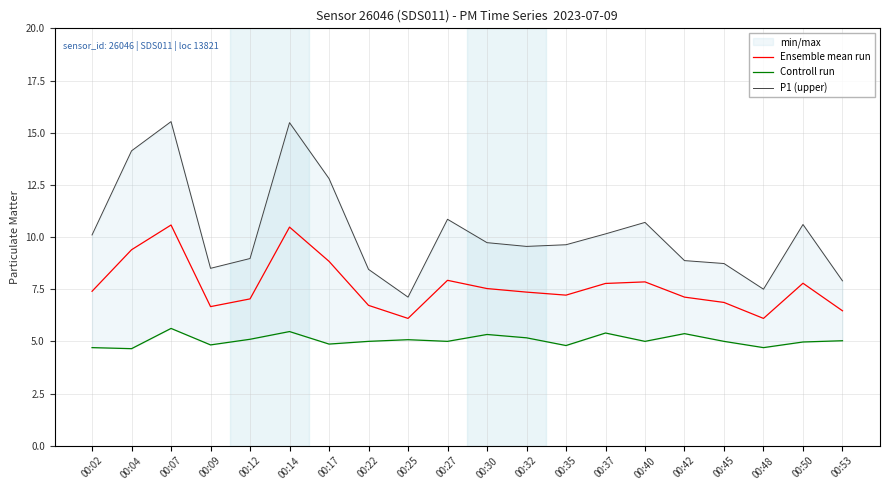

True or false: Ensemble mean run has more than 0 interior local peaks.

True